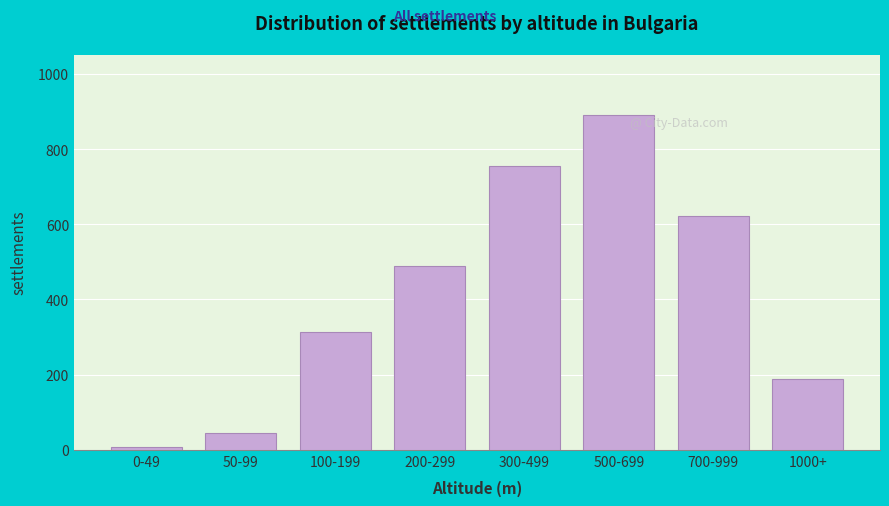

Reading left to right, extract all data points from this chart.

8	45	312	489	754	891	623	187